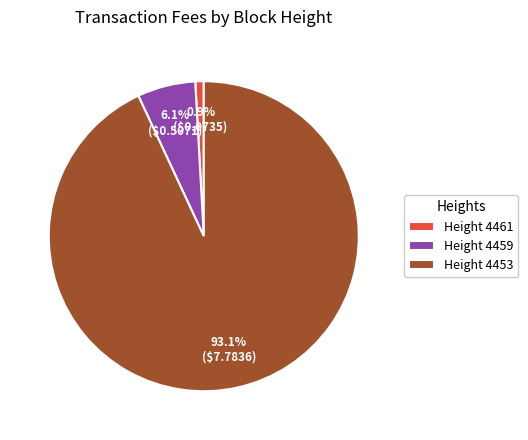

Rank the categories by value from highest to lowest.

Height 4453, Height 4459, Height 4461